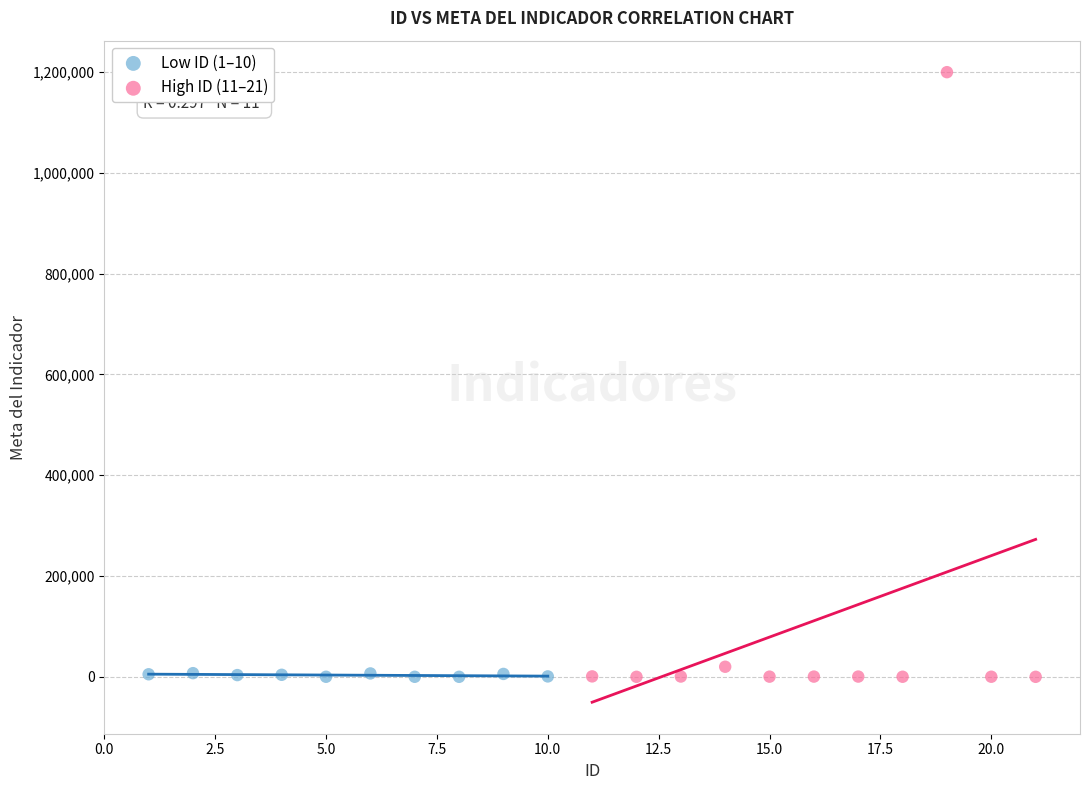

Which series contains the highest Y value?

High ID (11–21)